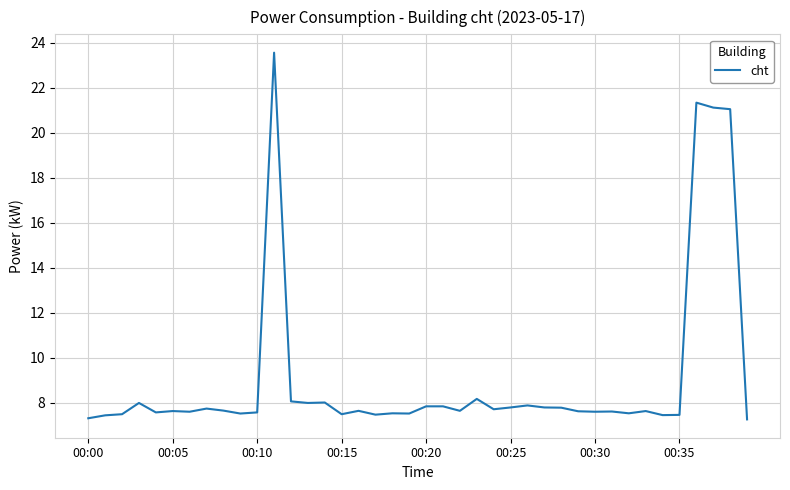

What is the greatest value displayed?

23.6